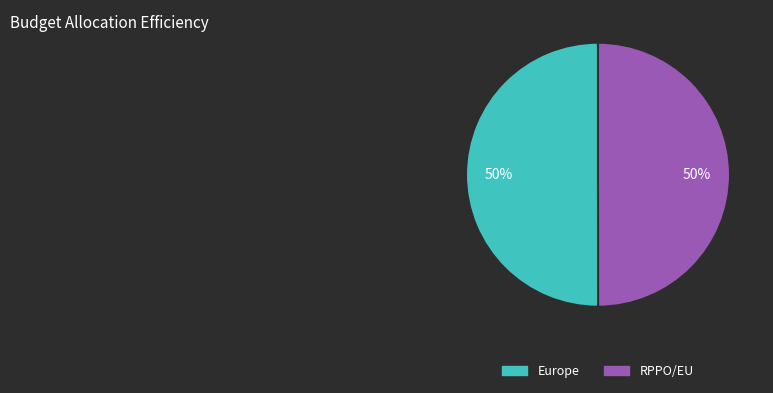

Do Europe and RPPO/EU together represent more than half of the pie?

Yes